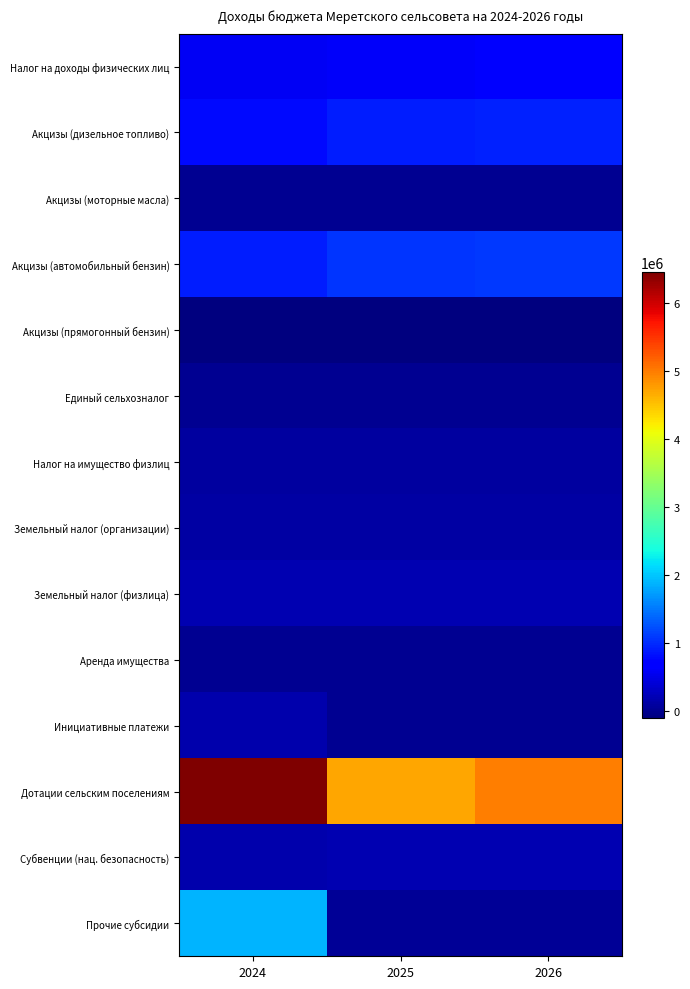

What is the total value across all series at 2025?

7840778